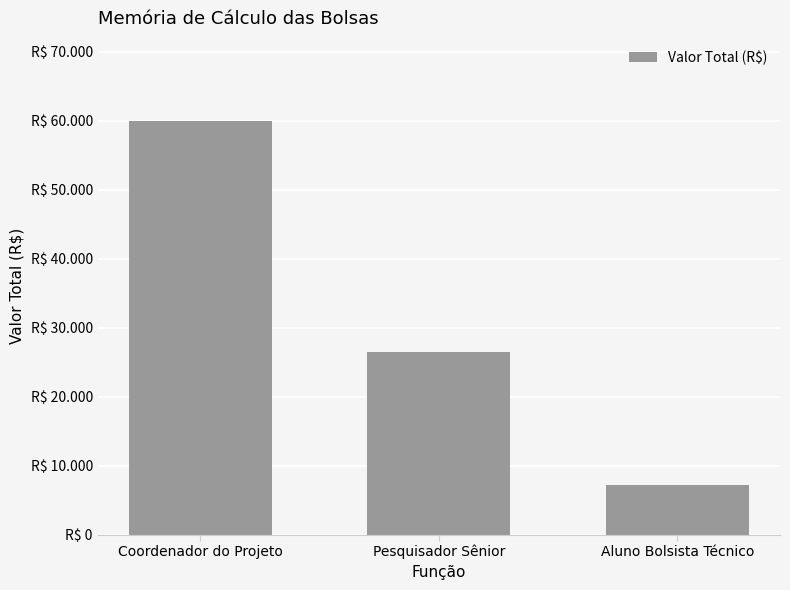

What is the value of the 2nd bar from the left?

26400